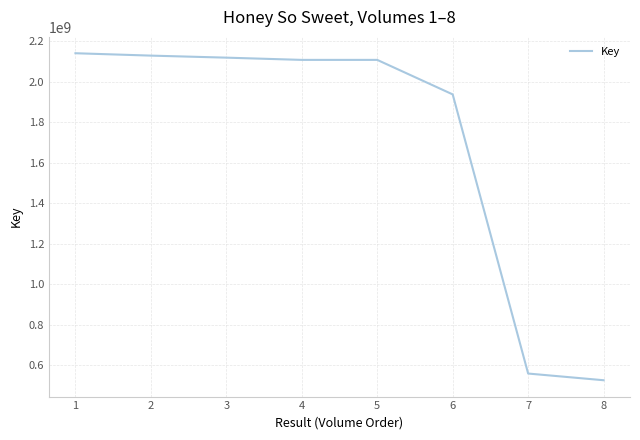

What is the difference between the maximum and minimum values?

1615330113